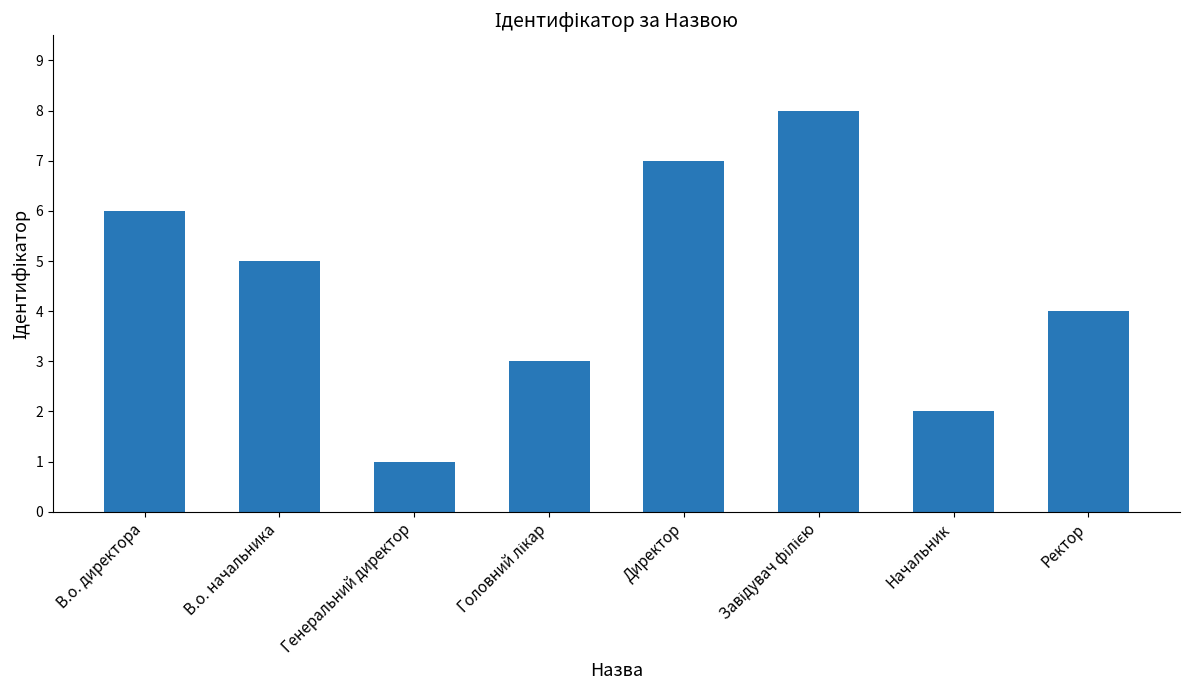

Count the number of categories in the chart.

8